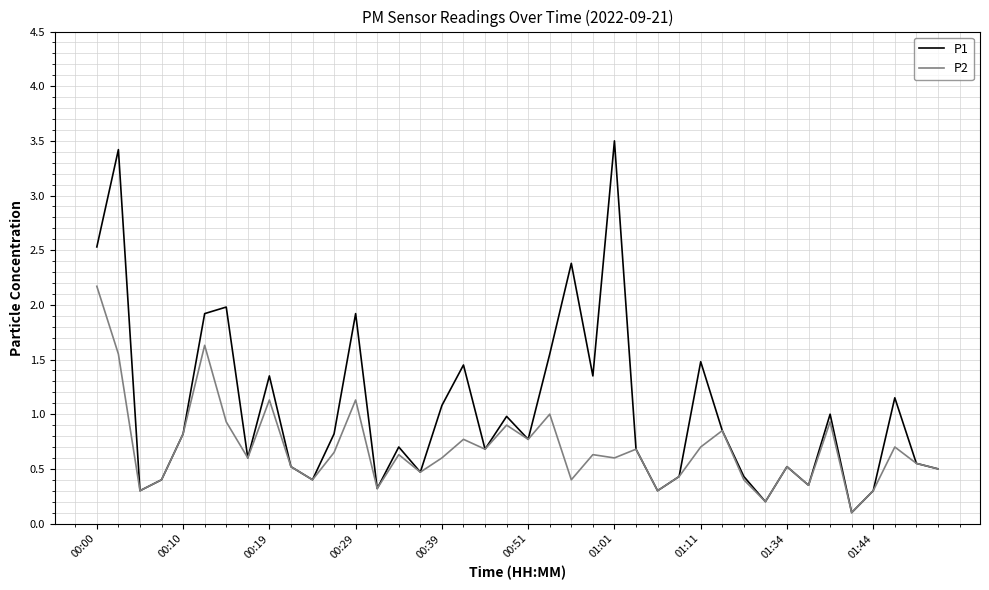

Which series has the largest range (max minus min)?

P1